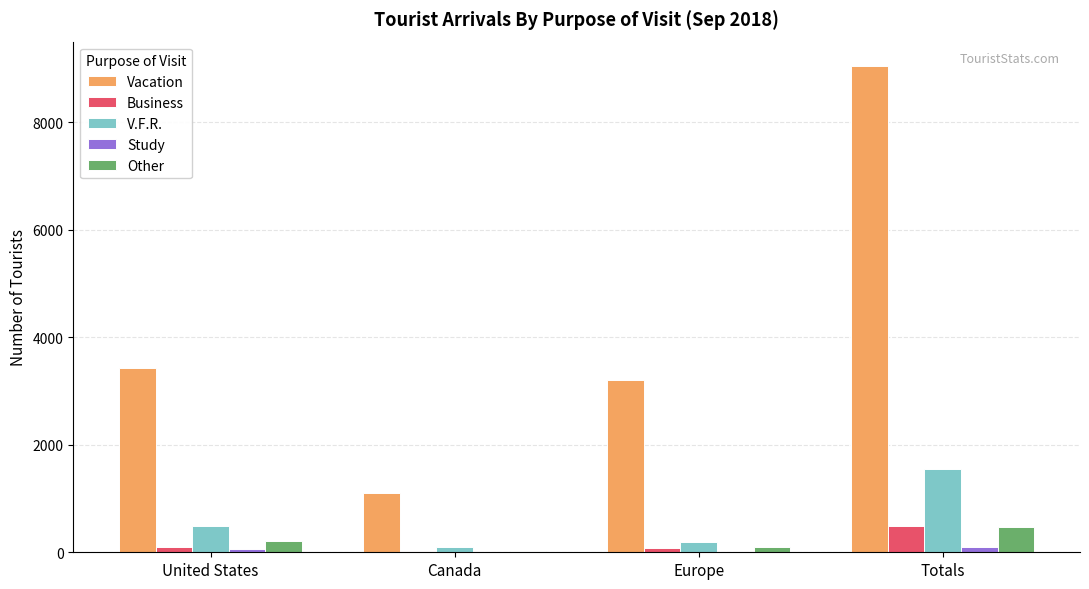

Which category has the highest value across all series?

Totals